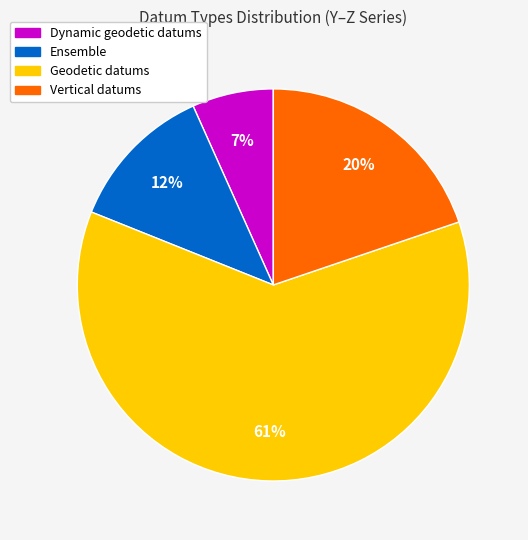

Does any single category account for the majority?

Yes